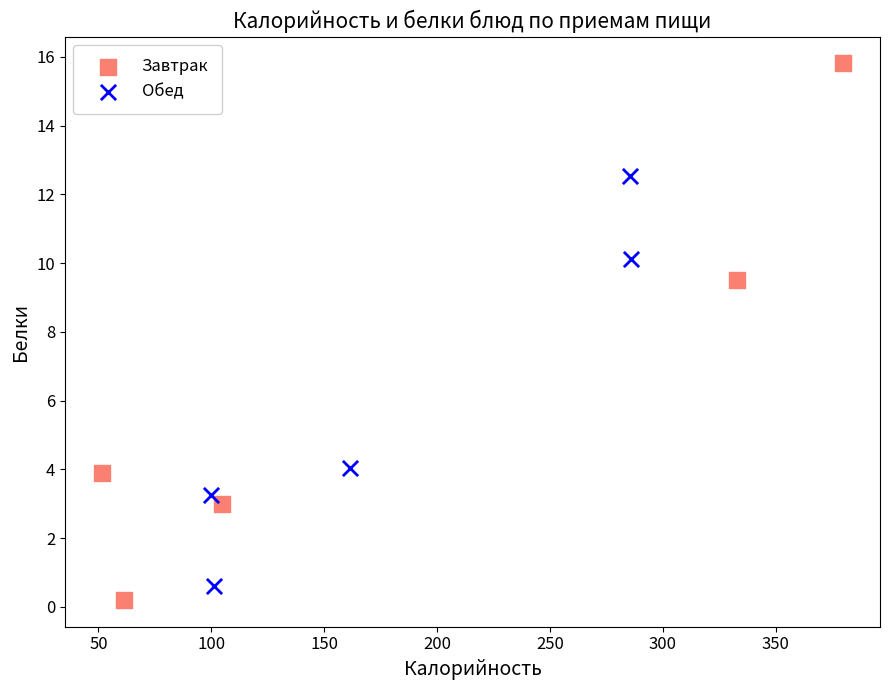

Which series reaches the maximum Y coordinate?

Завтрак